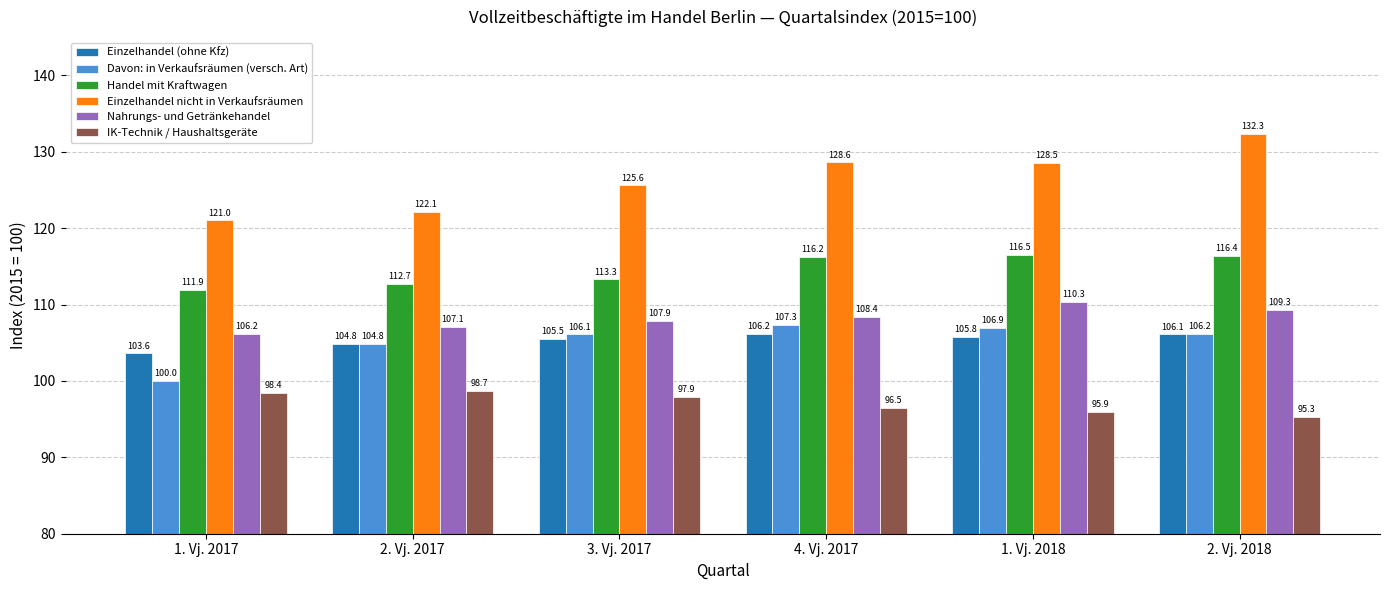

What are all the series names shown in the legend?

Einzelhandel (ohne Kfz), Davon: in Verkaufsräumen (versch. Art), Handel mit Kraftwagen, Einzelhandel nicht in Verkaufsräumen, Nahrungs- und Getränkehandel, IK-Technik / Haushaltsgeräte